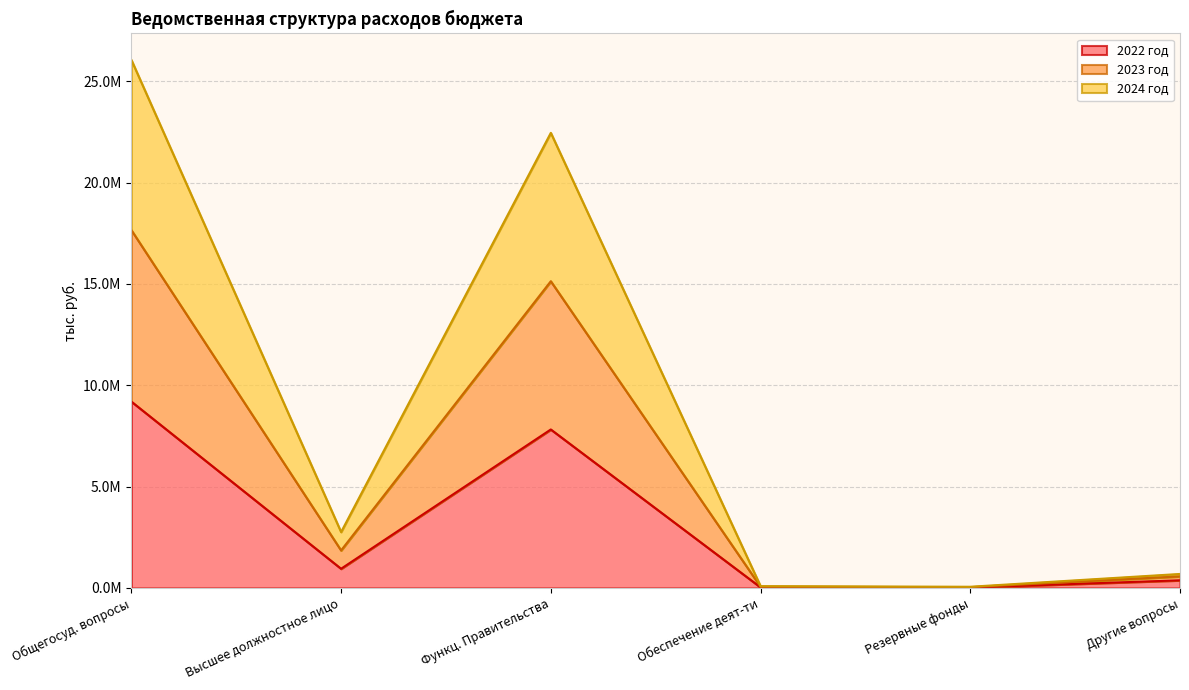

Does the chart have visible grid lines?

Yes